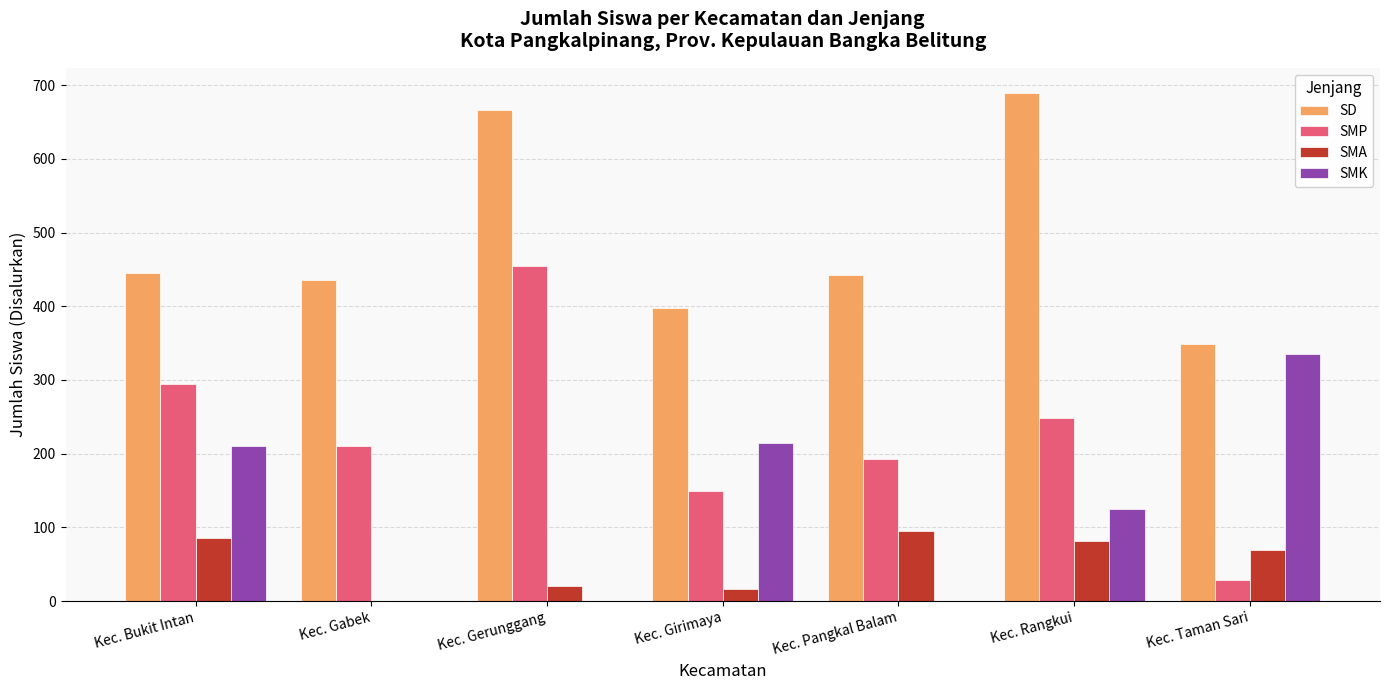

Between Kec. Girimaya and Kec. Pangkal Balam, which series saw the biggest shift?

SMK